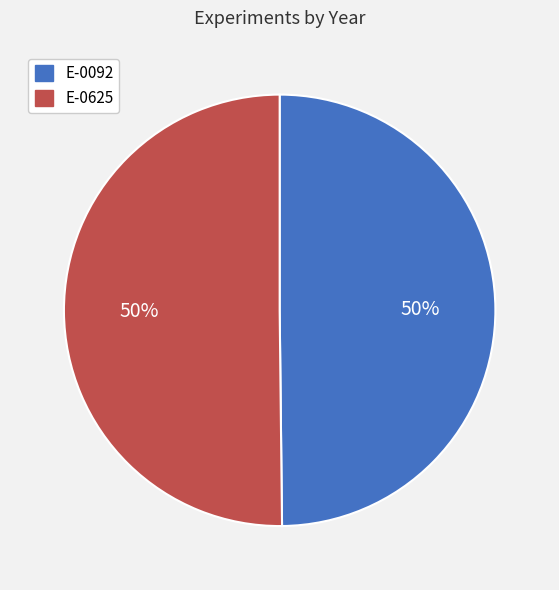

Count the number of slices in the pie.

2